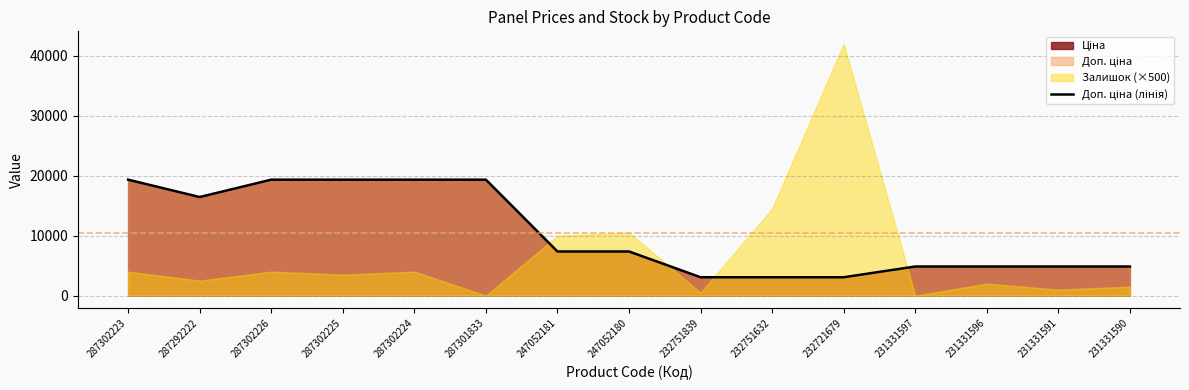

The chart shows a value of 2816.8 at 231331591. True or false?

False